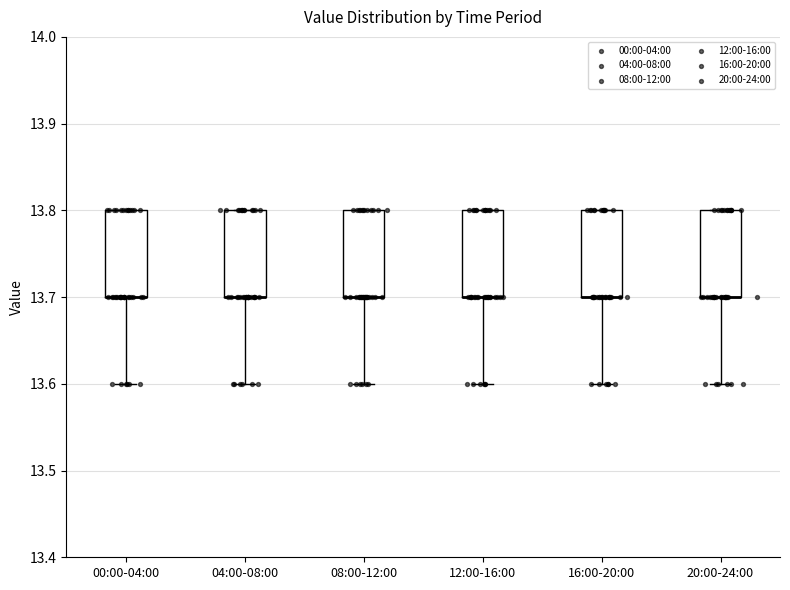

Reading left to right, transcribe this box plot: for each box, give where its median line is, the range the box spans, and where its two whiskers end, as read against the y-axis. The values are not printed on the chart, so give them approximately, as read against the axis.

00:00-04:00: median 13.7 (drawn on the box's lower edge), box 13.7 to 13.8, whiskers 13.6 to 13.8
04:00-08:00: median 13.7 (drawn on the box's lower edge), box 13.7 to 13.8, whiskers 13.6 to 13.8
08:00-12:00: median 13.7 (drawn on the box's lower edge), box 13.7 to 13.8, whiskers 13.6 to 13.8
12:00-16:00: median 13.7 (drawn on the box's lower edge), box 13.7 to 13.8, whiskers 13.6 to 13.8
16:00-20:00: median 13.7 (drawn on the box's lower edge), box 13.7 to 13.8, whiskers 13.6 to 13.8
20:00-24:00: median 13.7 (drawn on the box's lower edge), box 13.7 to 13.8, whiskers 13.6 to 13.8